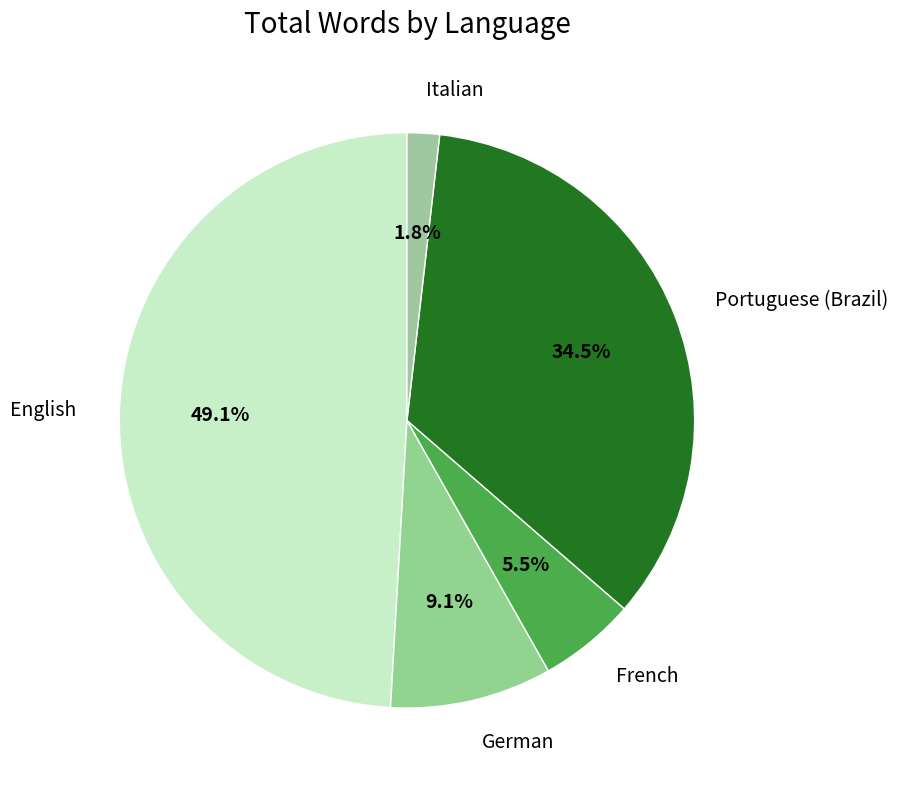

What percentage is NOT represented by English?

50.9%